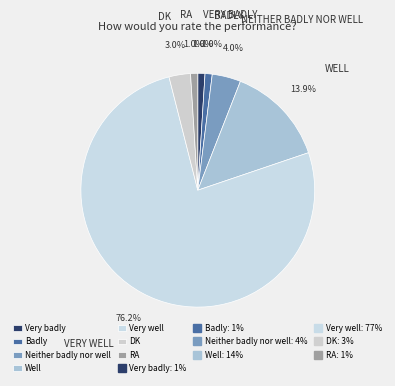

How many segments does this pie chart have?

7